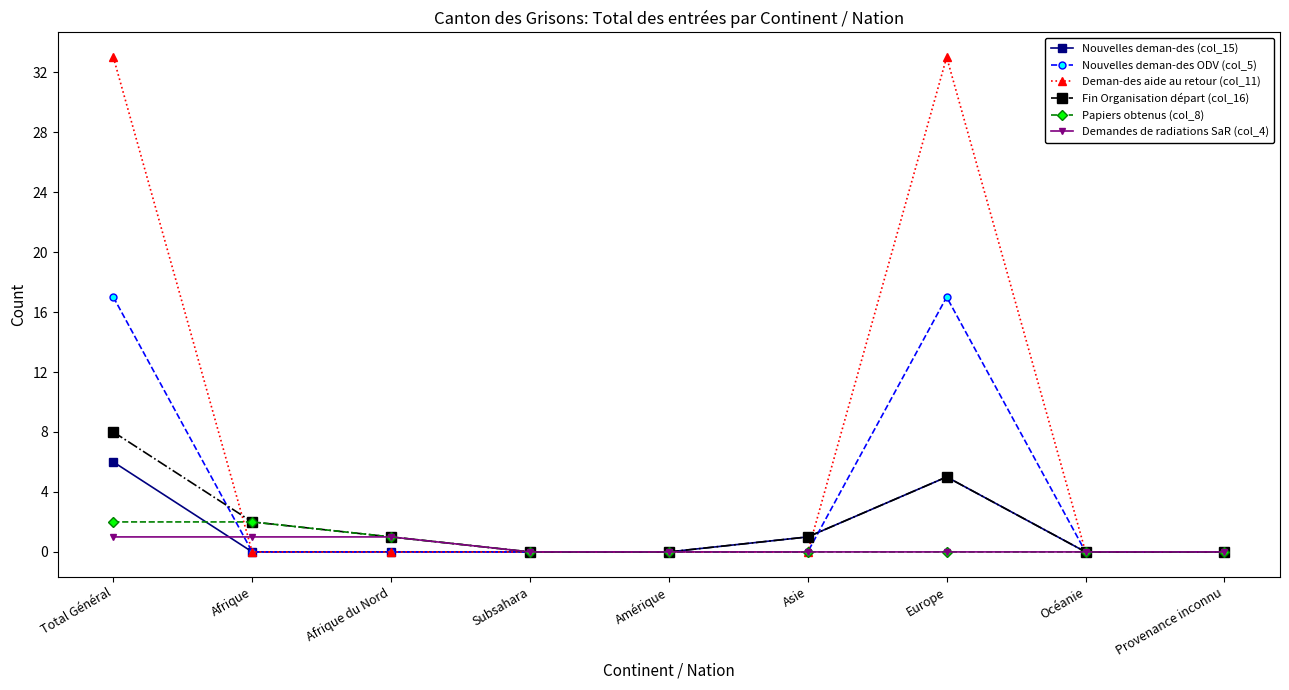

True or false: Deman-des aide au retour (col_11) has a value of 33 at Total Général.

True